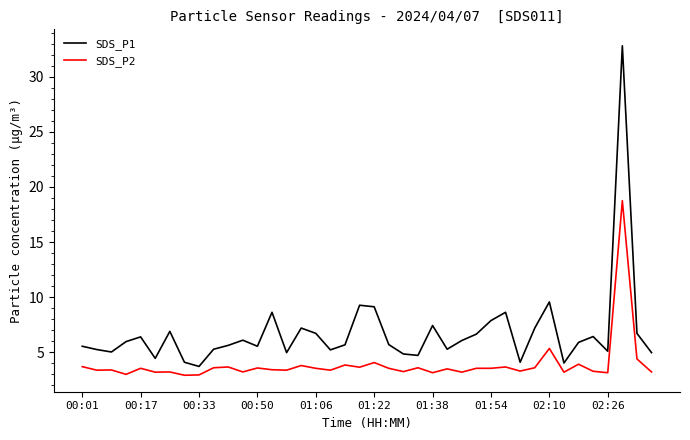

True or false: SDS_P1 has more than 0 points higher than both neighbors.

True